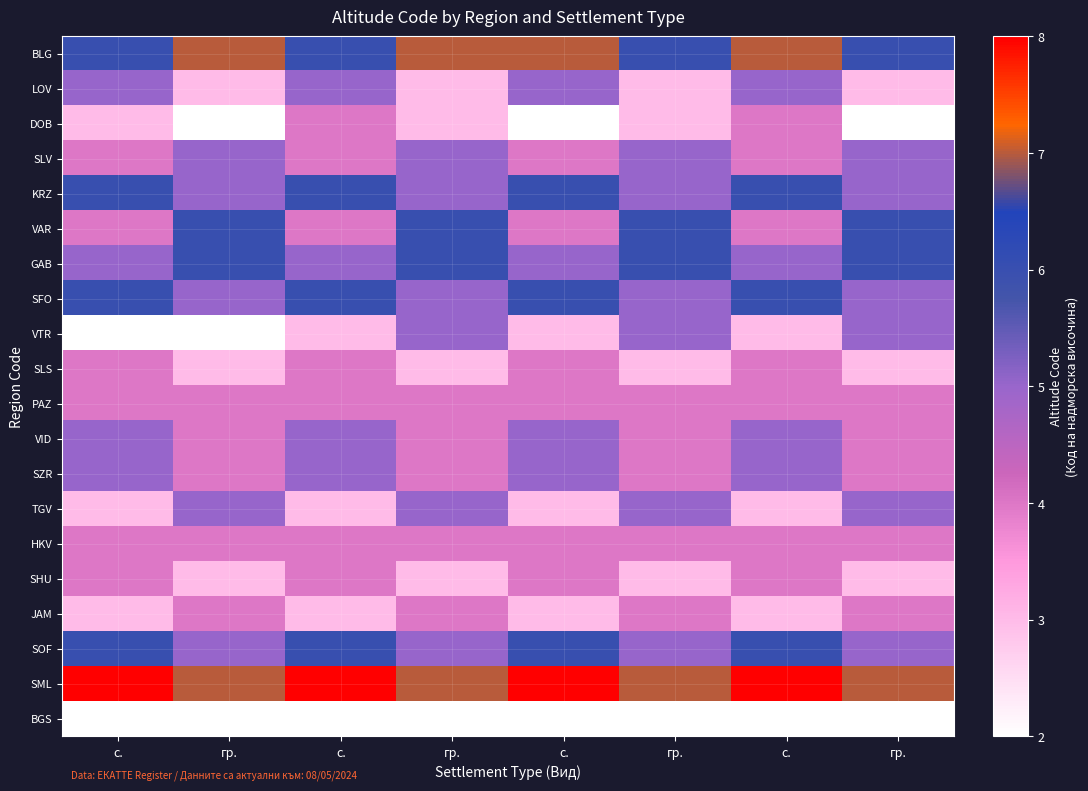

What is the maximum value shown in the chart?

8